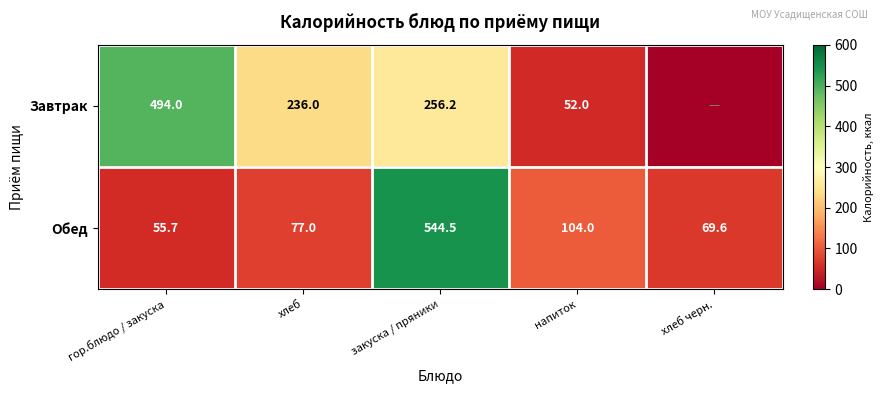

Is the value of Завтрак at напиток greater than the value of Обед at хлеб черн.?

No